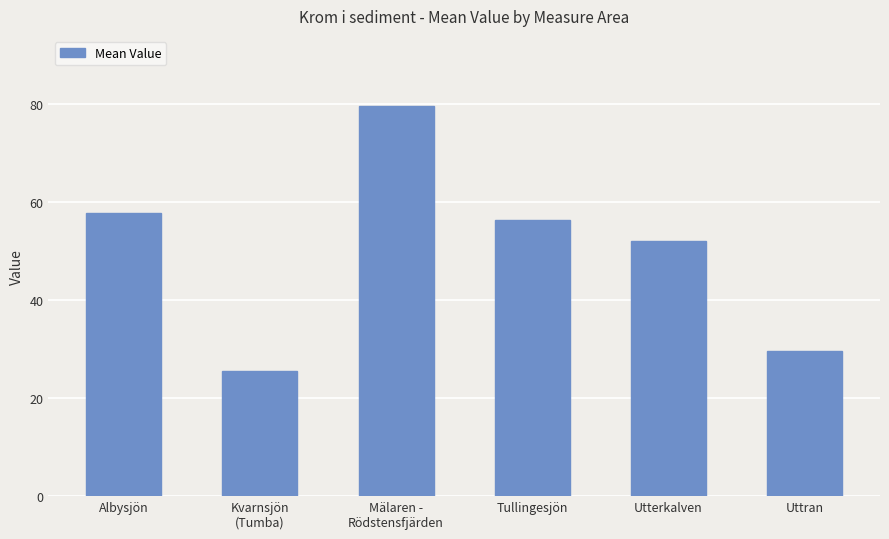

What is the label of the 3rd bar from the left?

Mälaren -
Rödstensfjärden